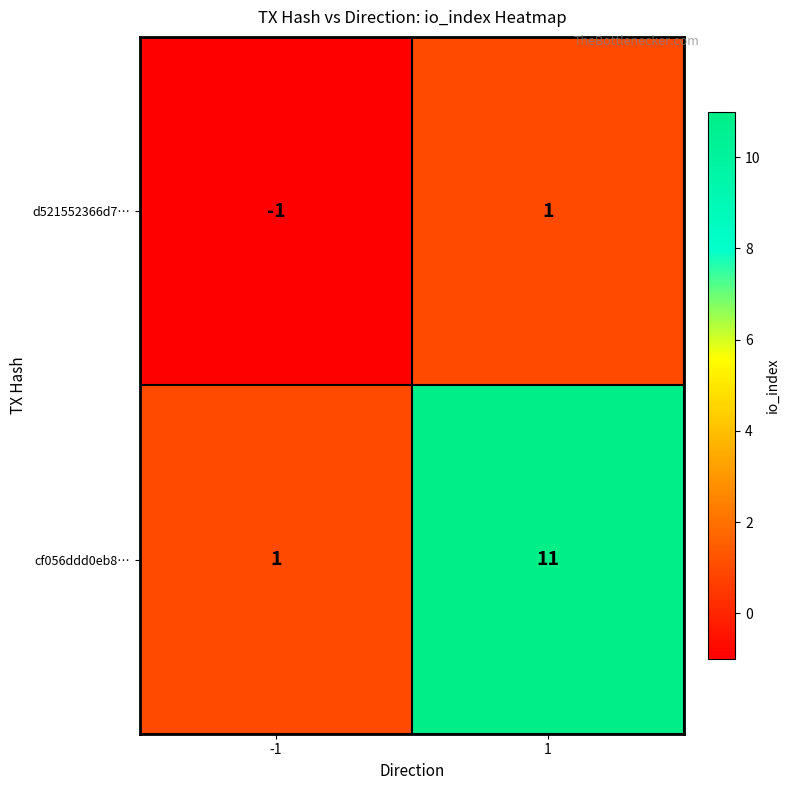

Count the number of data series in this chart.

2